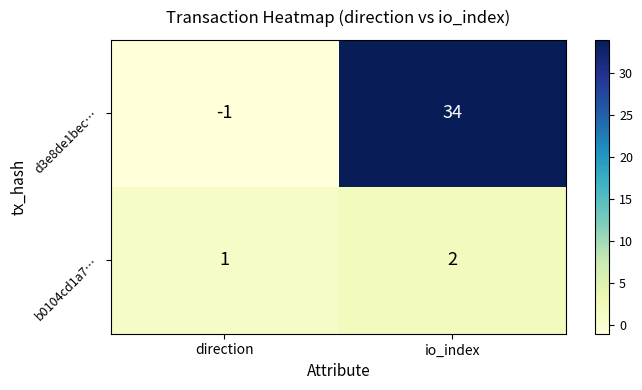

List the series in order of their peak value, lowest first.

b0104cd1a7…, d3e8de1bec…